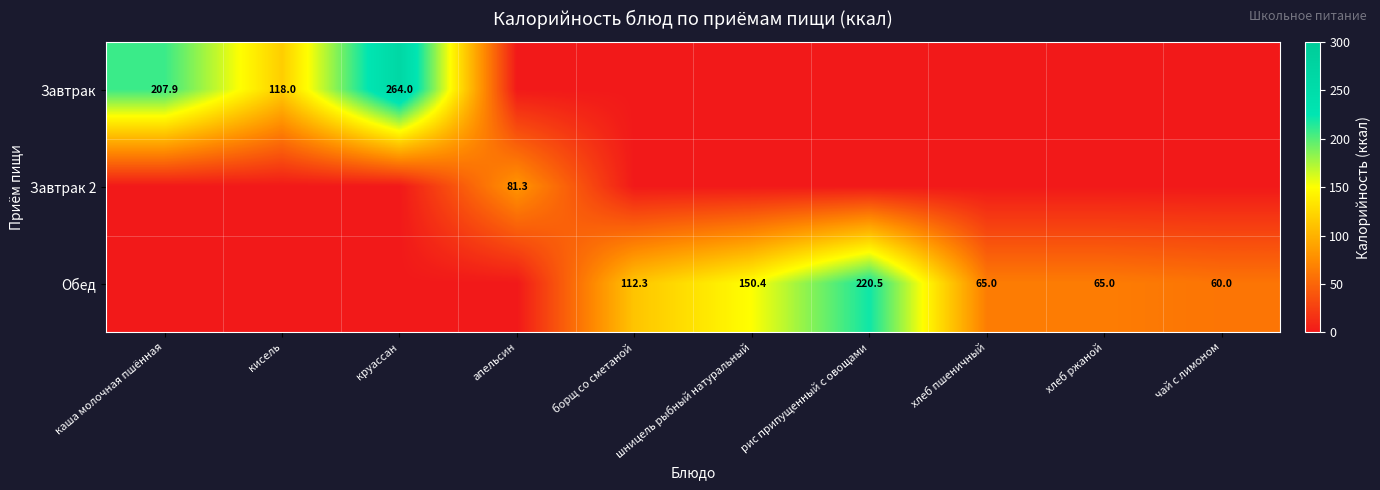

How many values in the Завтрак series exceed 0?

3